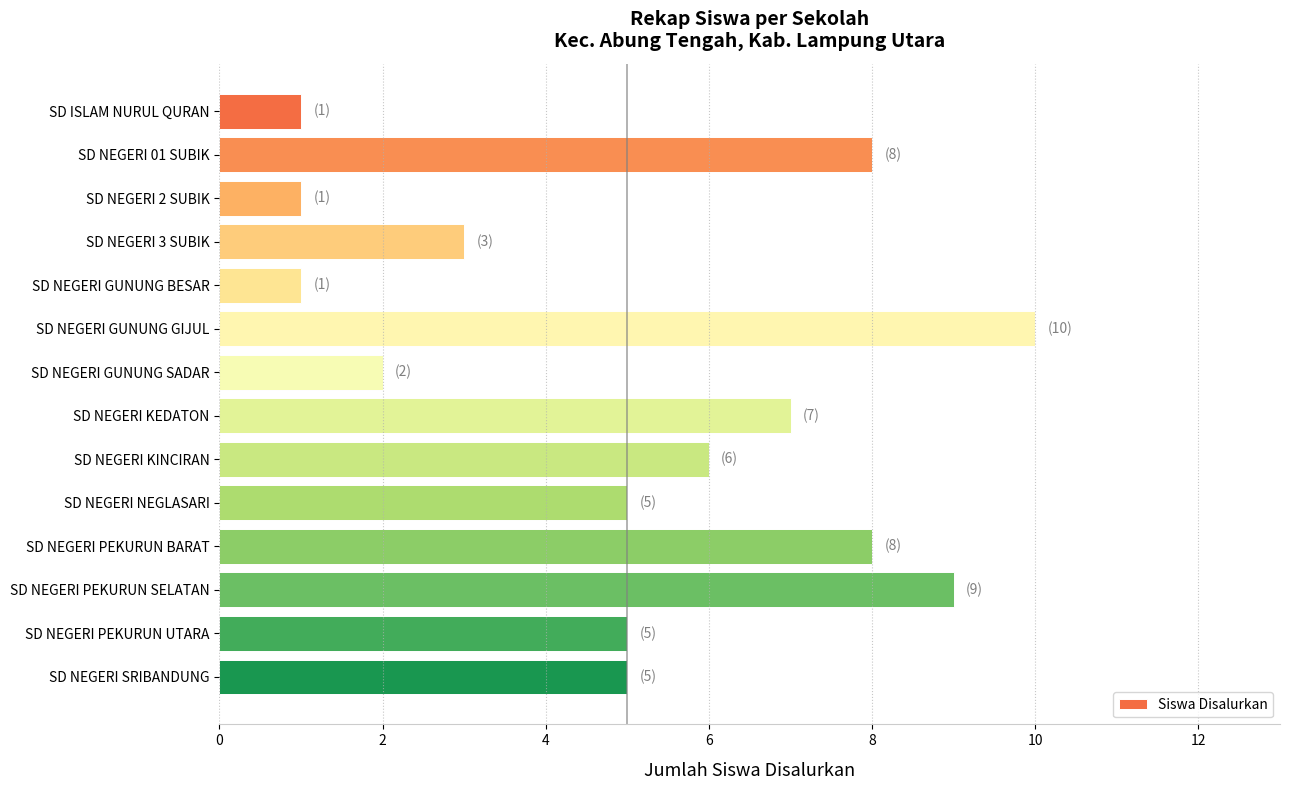

The value at SD NEGERI KINCIRAN is 6. True or false?

True